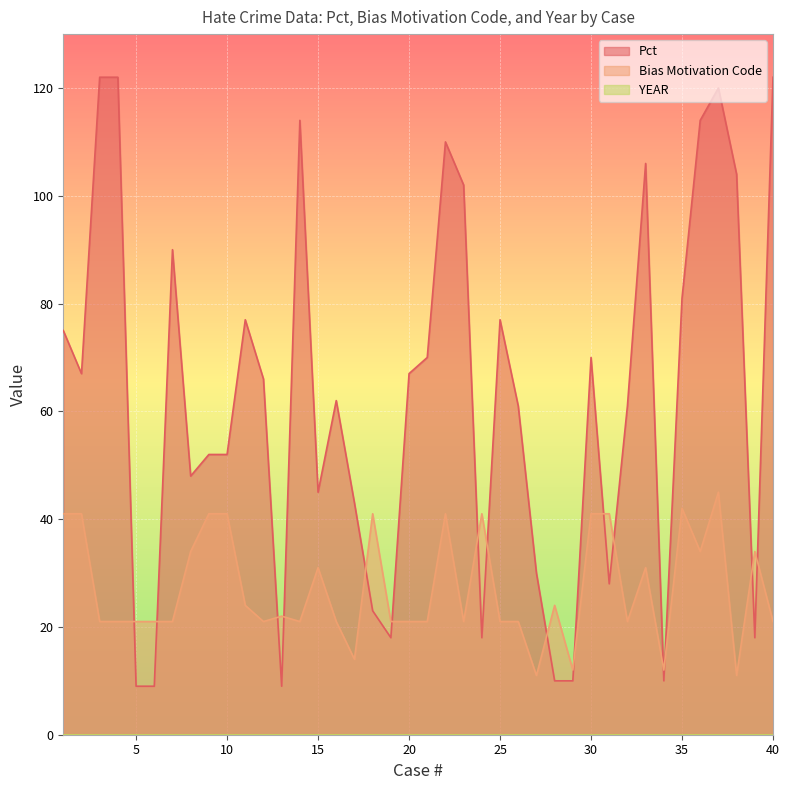

Where is the first local maximum for Pct?

7